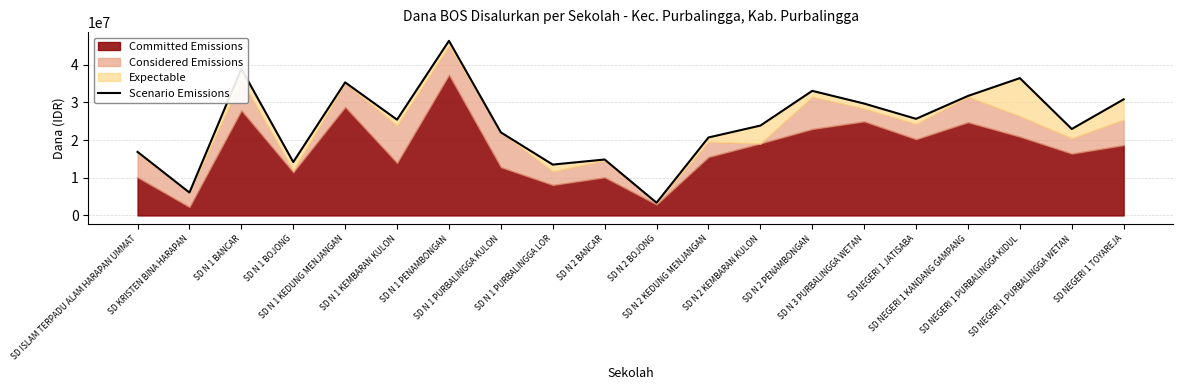

List the labels in order of value, smallest first.

SD N 2 BOJONG, SD KRISTEN BINA HARAPAN, SD N 1 PURBALINGGA LOR, SD N 1 BOJONG, SD N 2 BANCAR, SD ISLAM TERPADU ALAM HARAPAN UMMAT, SD N 2 KEDUNG MENJANGAN, SD N 1 PURBALINGGA KULON, SD NEGERI 1 PURBALINGGA WETAN, SD N 2 KEMBARAN KULON, SD N 1 KEMBARAN KULON, SD NEGERI 1 JATISABA, SD N 3 PURBALINGGA WETAN, SD NEGERI 1 TOYAREJA, SD NEGERI 1 KANDANG GAMPANG, SD N 2 PENAMBONGAN, SD N 1 KEDUNG MENJANGAN, SD NEGERI 1 PURBALINGGA KIDUL, SD N 1 BANCAR, SD N 1 PENAMBONGAN